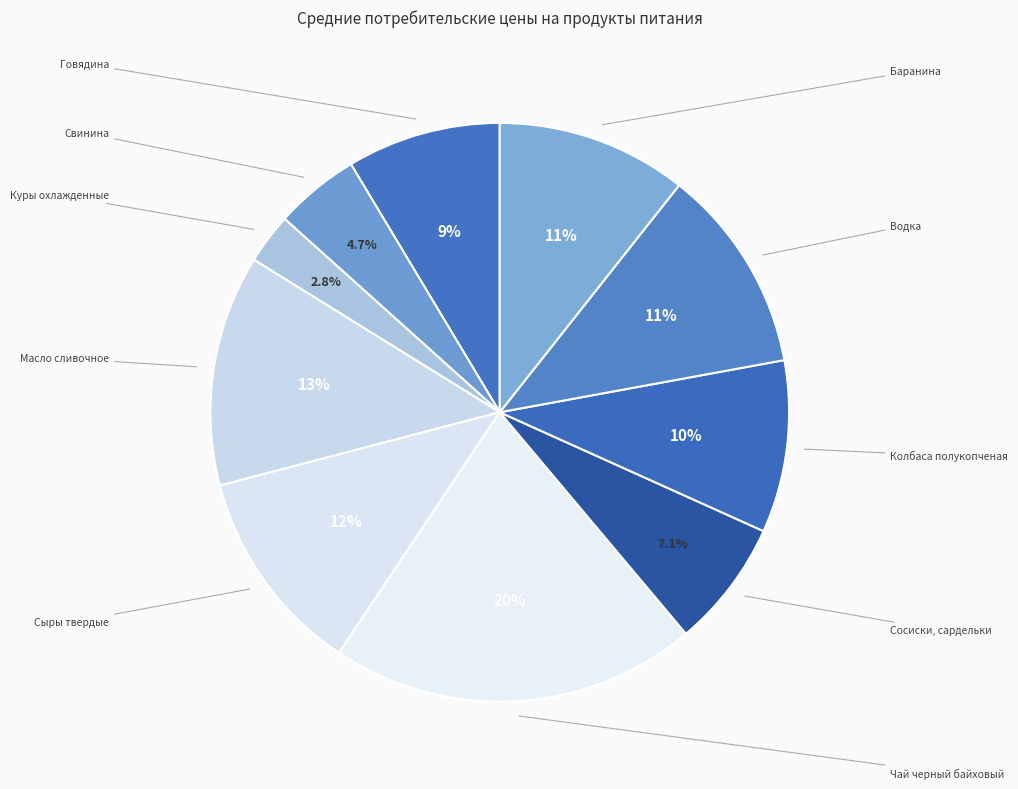

To the nearest percent, what percentage of the pie is Говядина?

9%